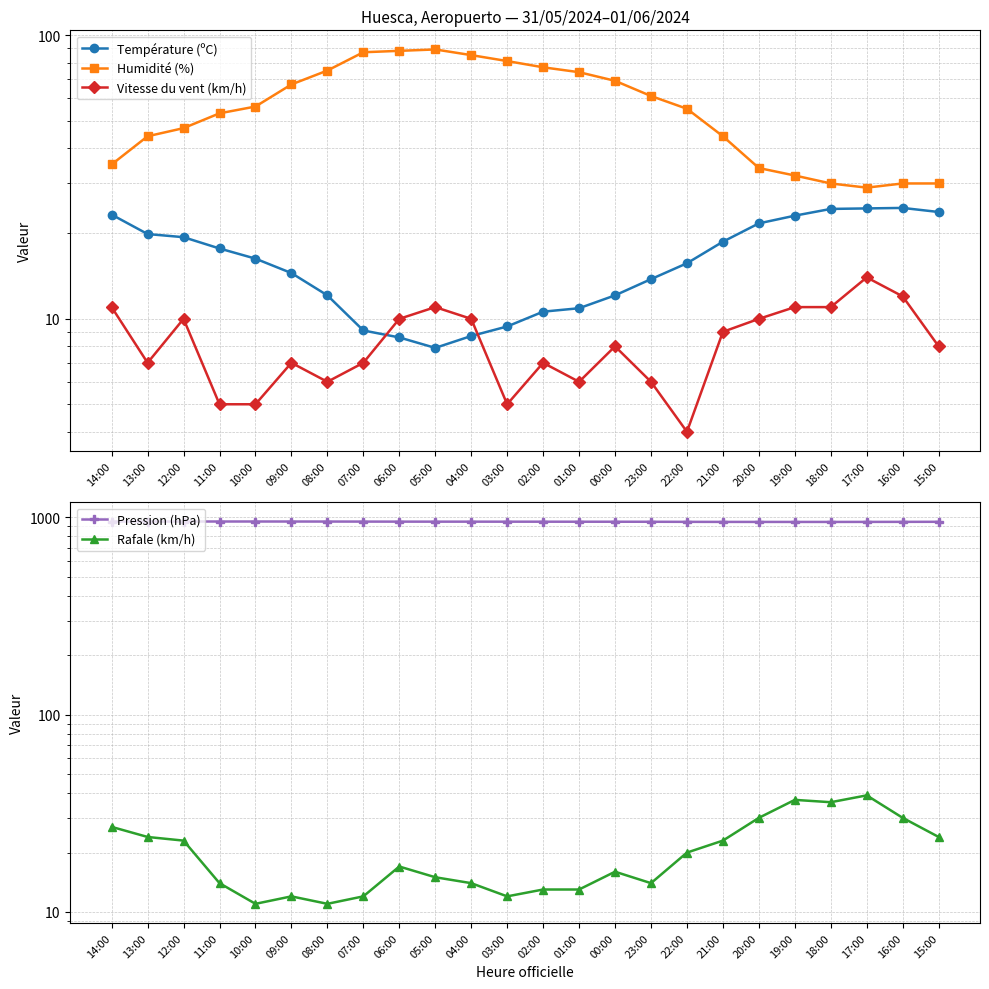

What is the greatest value displayed?

952.5